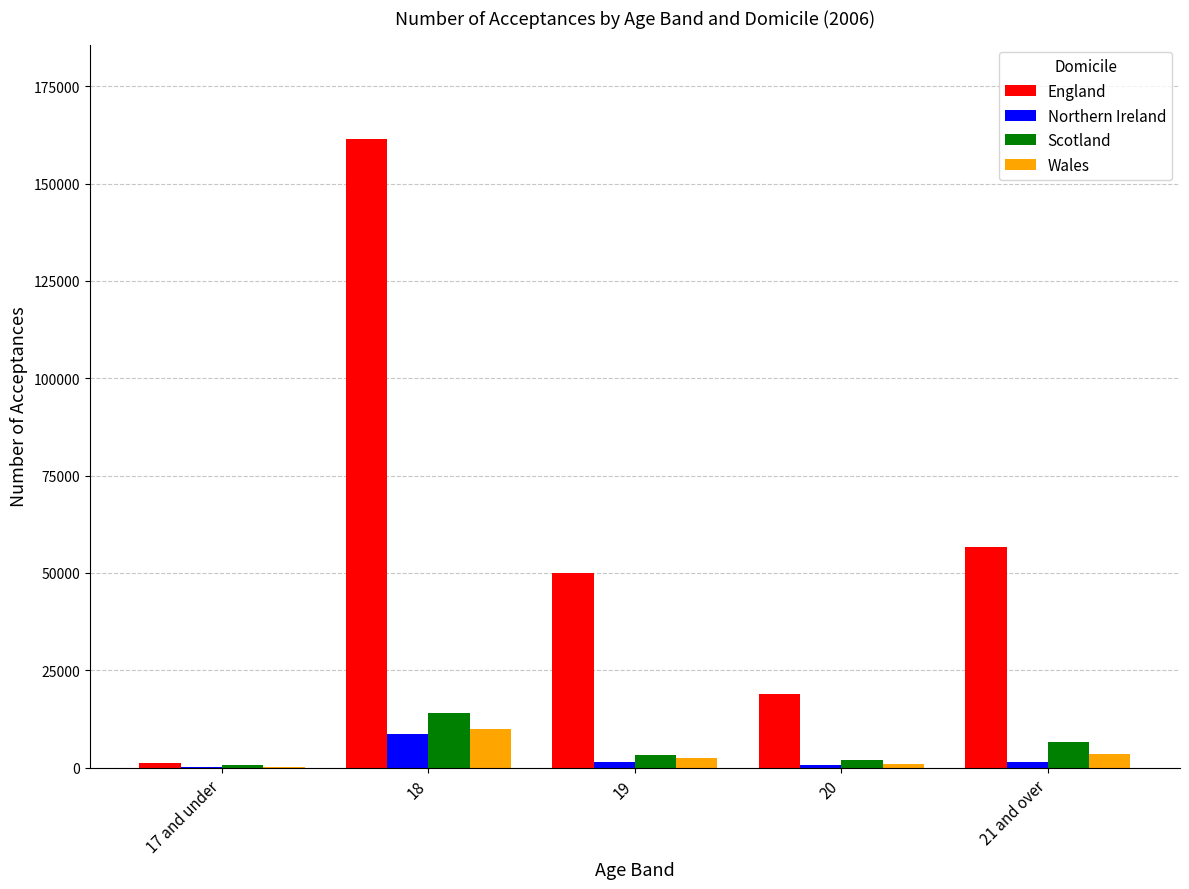

What is the sum of all Scotland values?

26805